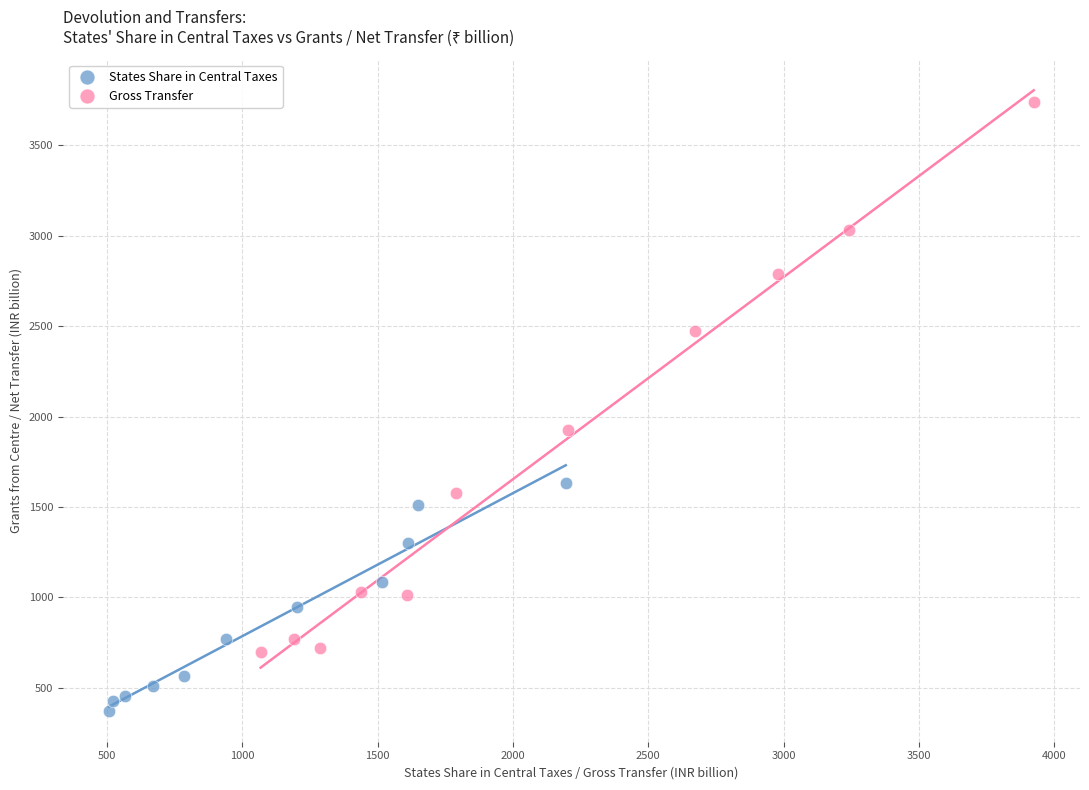

Which series contains the highest Y value?

Gross Transfer